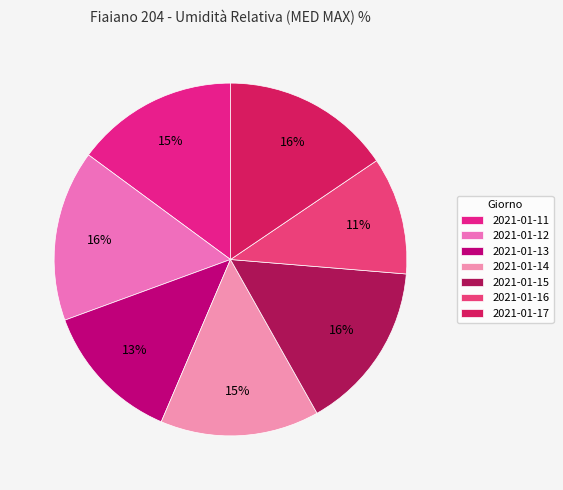

What is the largest slice in the pie chart?

2021-01-12